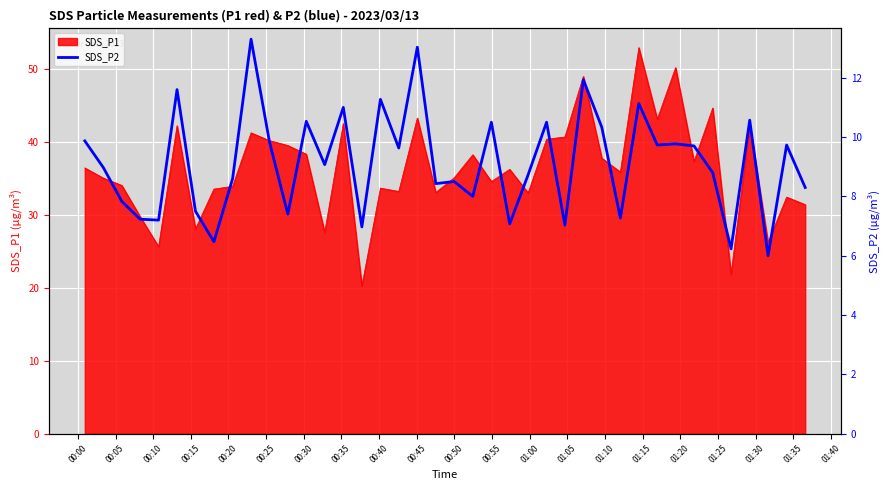

What is the maximum value for SDS_P1?

52.9